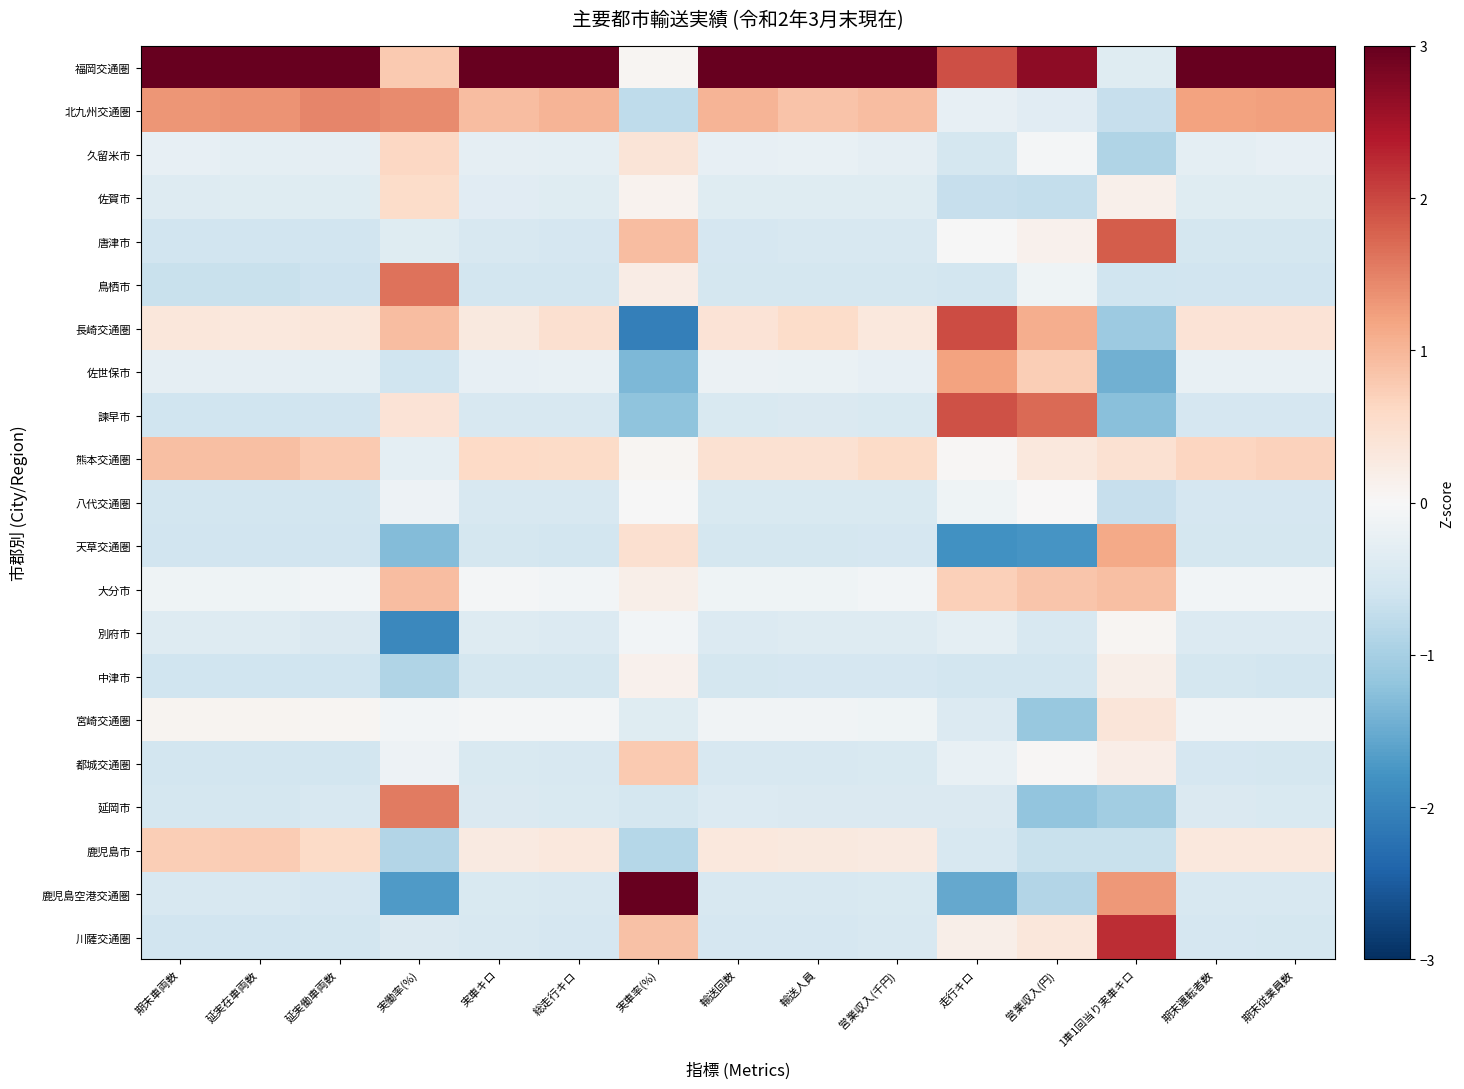

What is the spread (max minus min) of values at 延実在車両数?

4.4